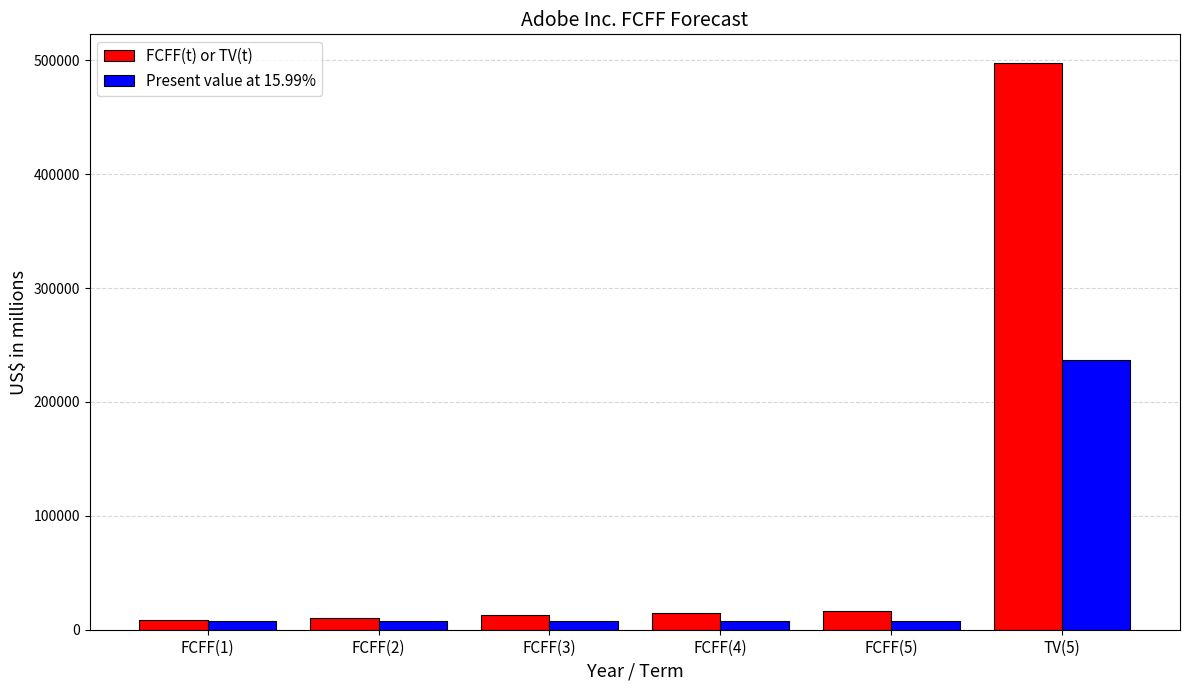

At which category is the sum across all series the highest?

TV(5)